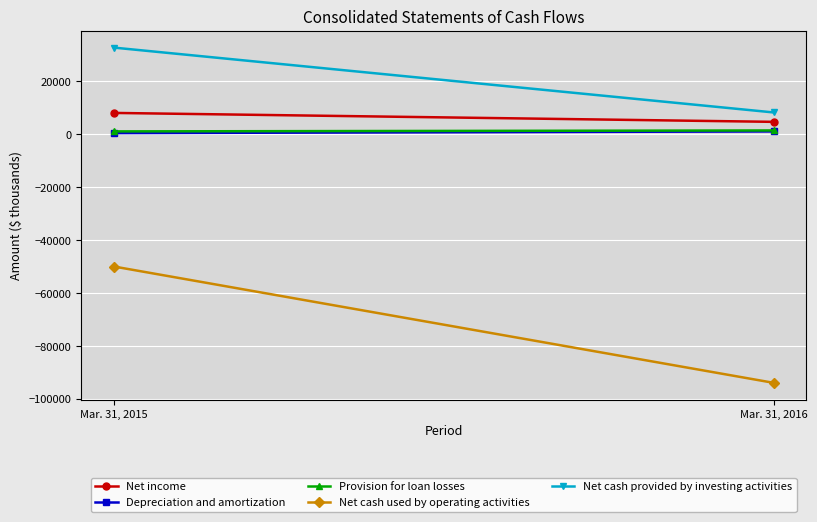

What is the minimum value for Provision for loan losses?

1077